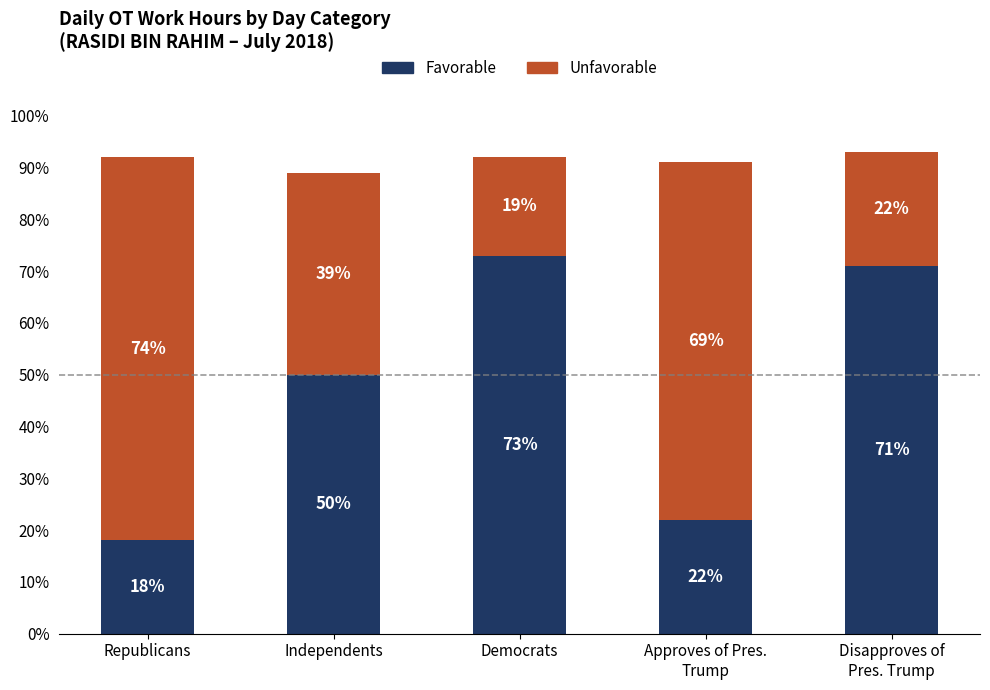

What is the average value of the Favorable series?

47